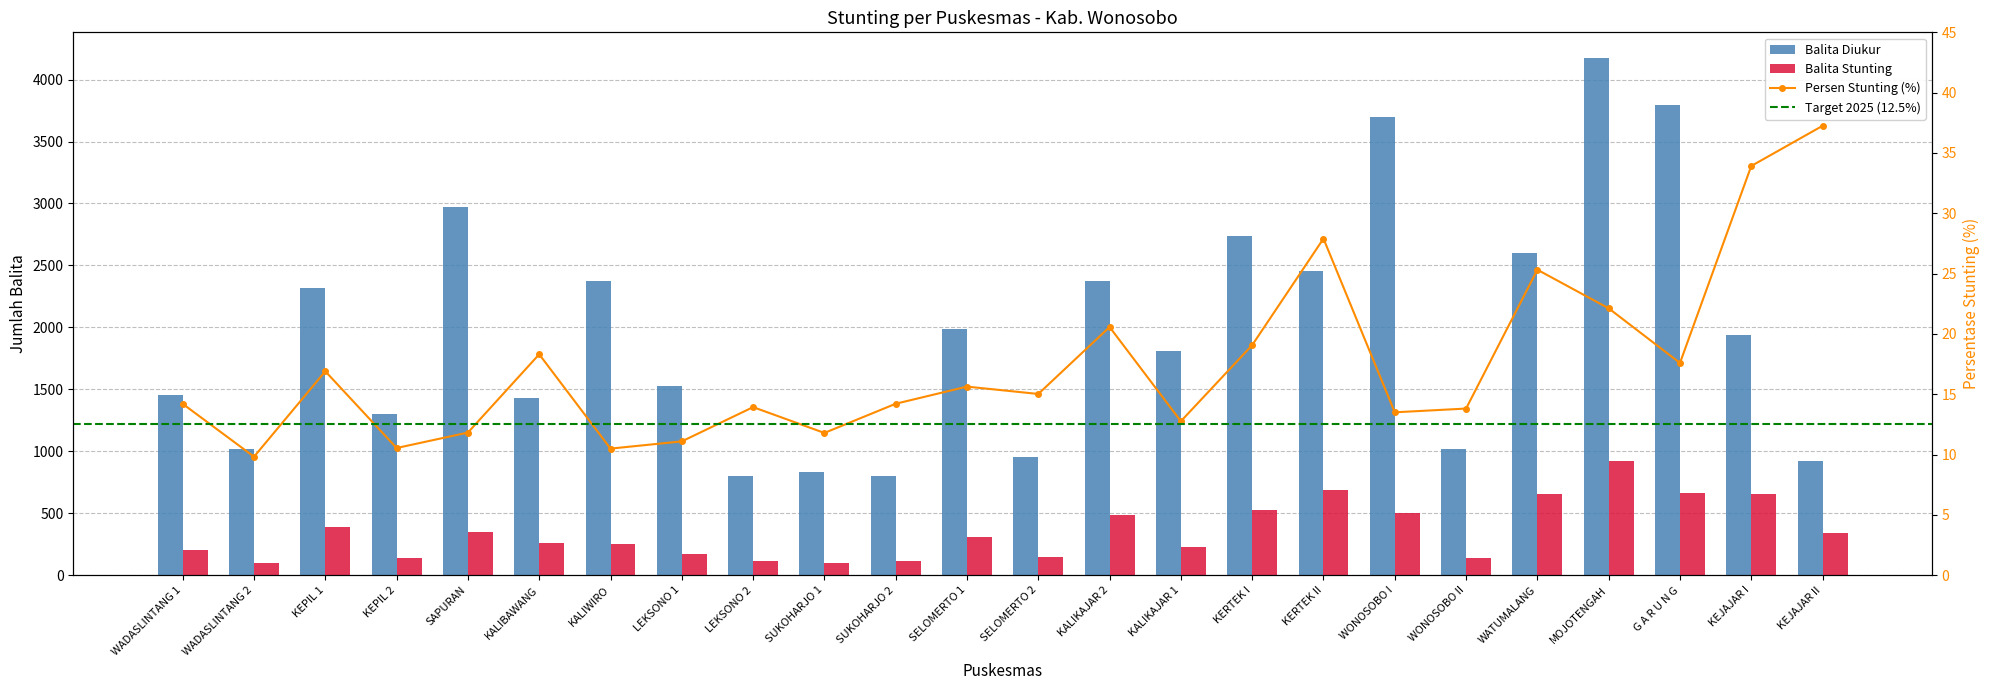

Which series has the widest spread of values?

Balita Diukur